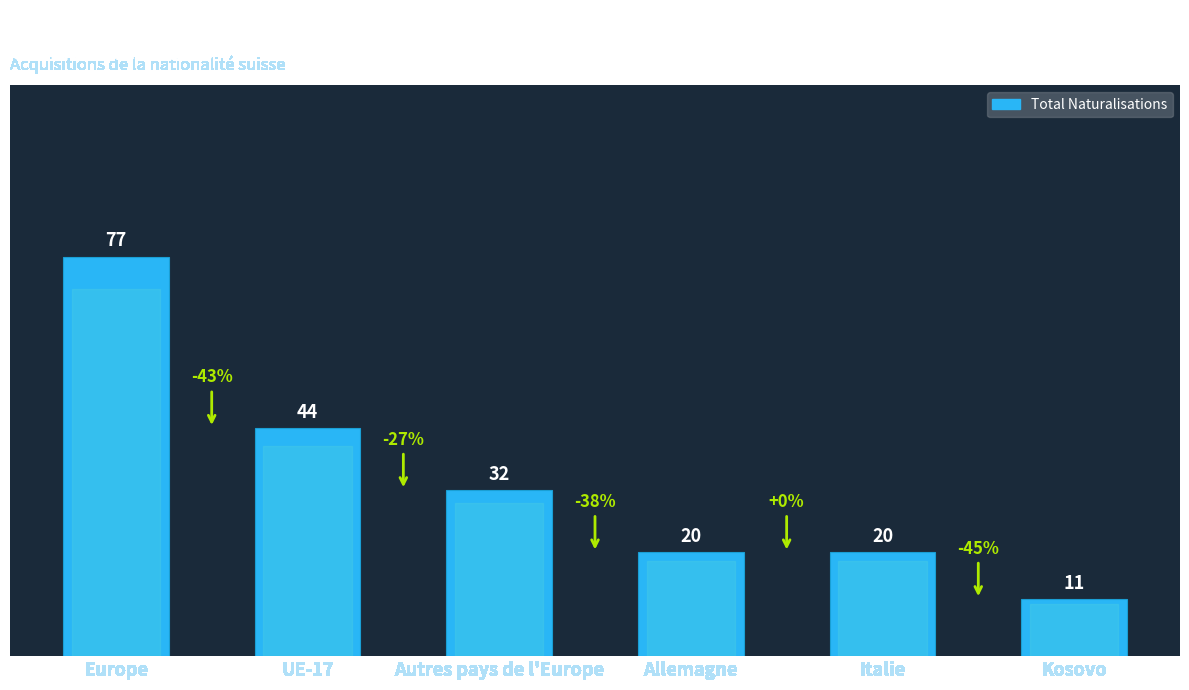

How many bars are there in total?

6